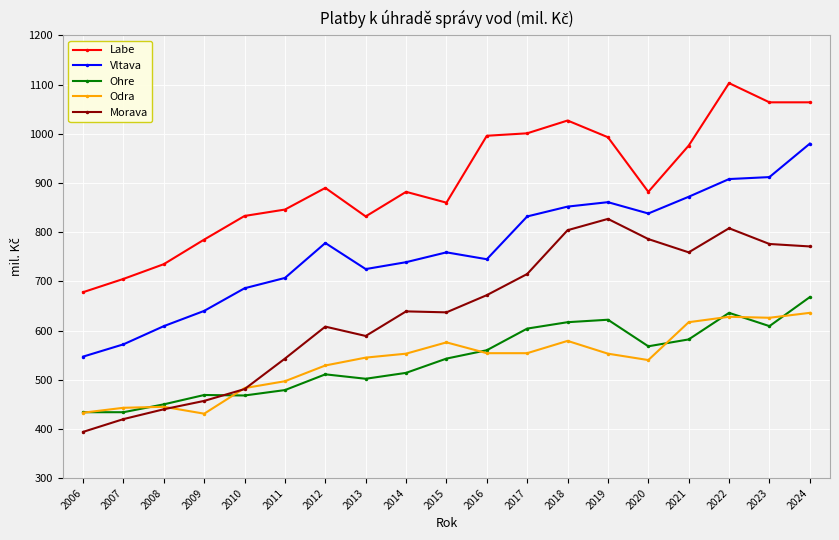

Read the Labe value at 2012.

890